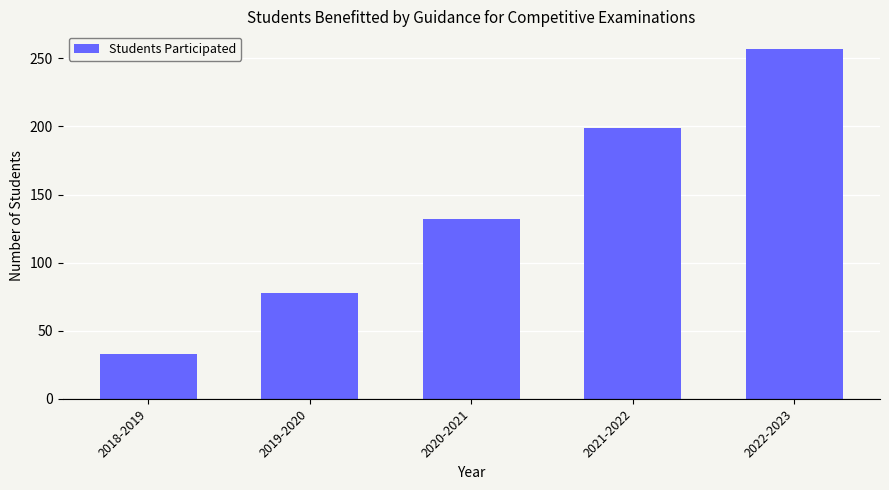

What is the change in value from 2020-2021 to 2022-2023?

+125